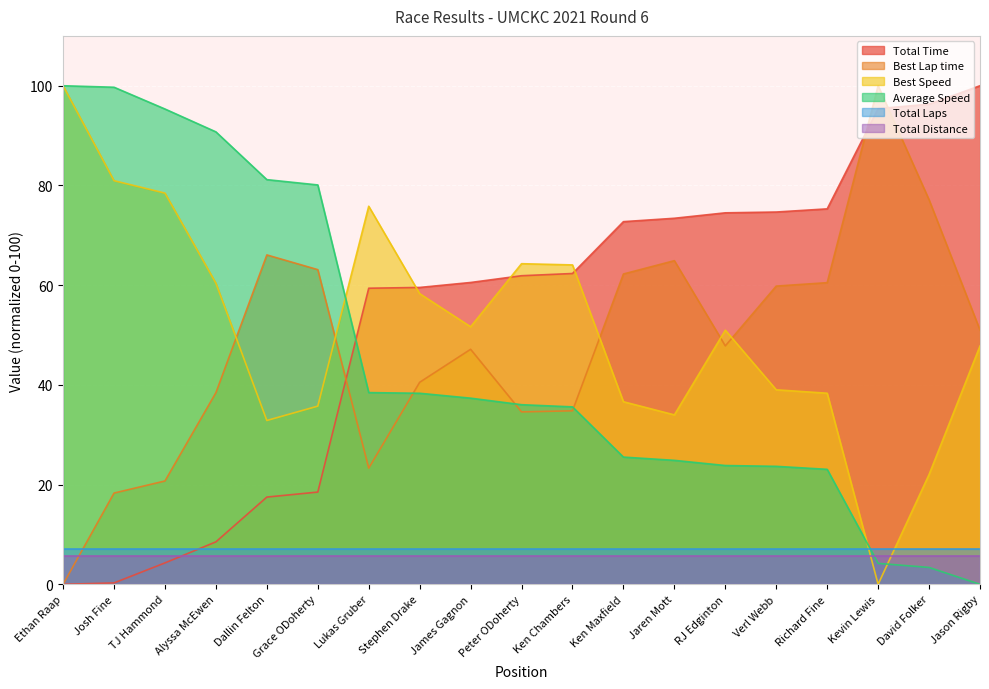

Which has a higher value, Kevin Lewis or Verl Webb?

Kevin Lewis